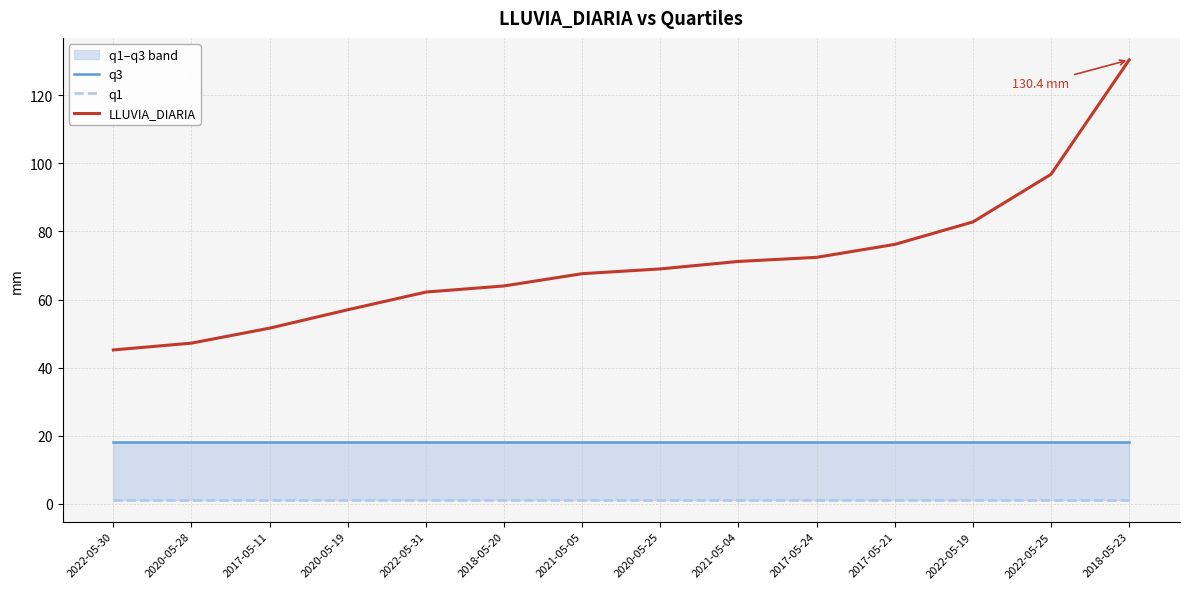

What is the sum of the LLUVIA_DIARIA values at 2022-05-31 and 2017-05-11?

113.8